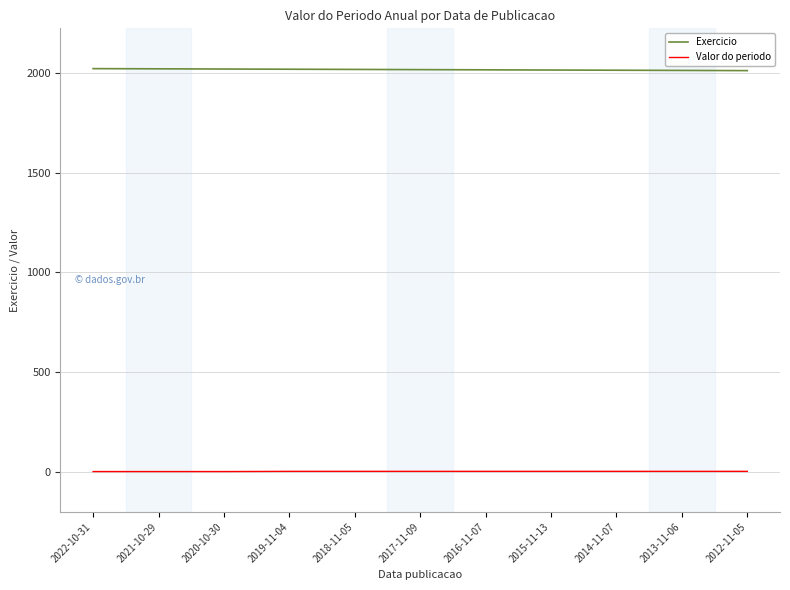

List the series in order of their overall mean, lowest first.

Valor do periodo, Exercicio